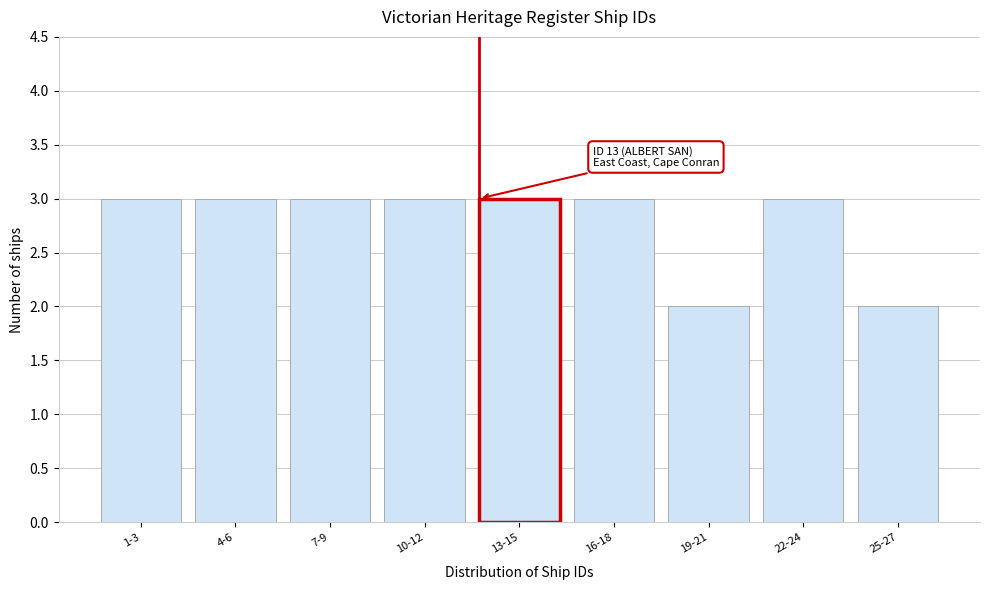

Reading left to right, list all the values displayed in this chart.

1-3=3	4-6=3	7-9=3	10-12=3	13-15=3	16-18=3	19-21=2	22-24=3	25-27=2